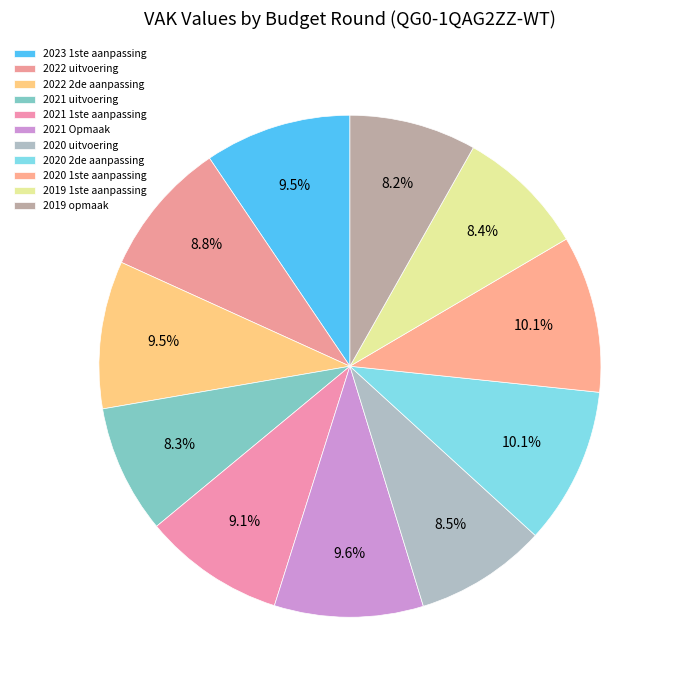

The 2021 uitvoering slice represents 2% of the pie. True or false?

False